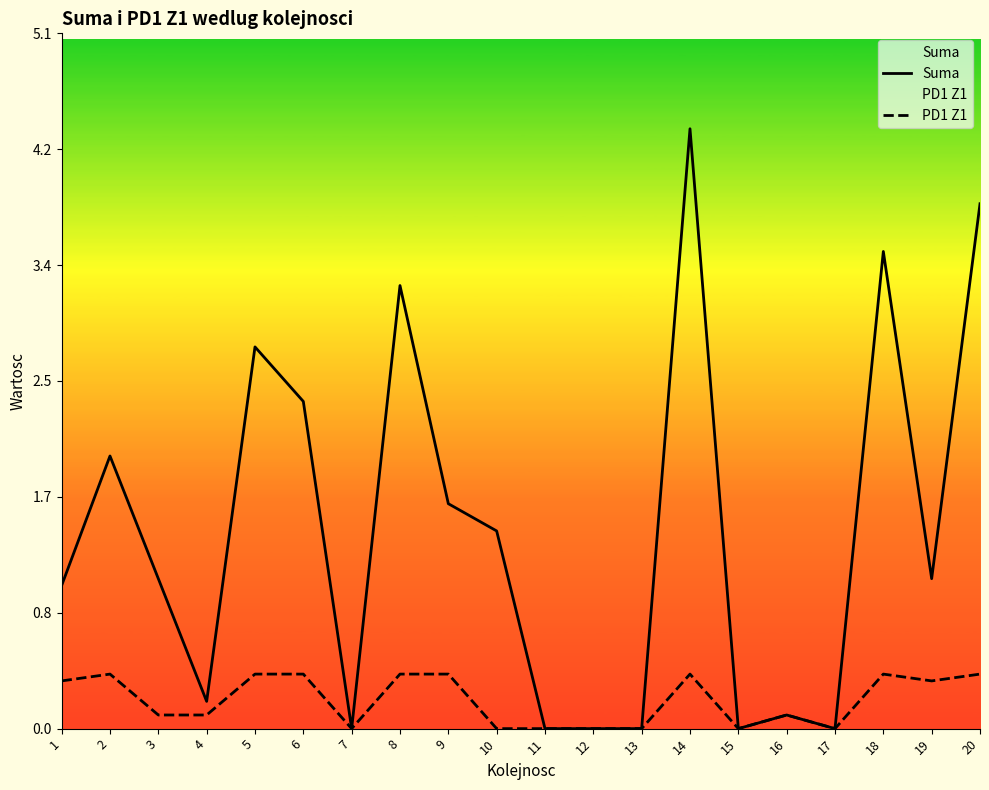

True or false: PD1 Z1 and Suma cross at least once.

False